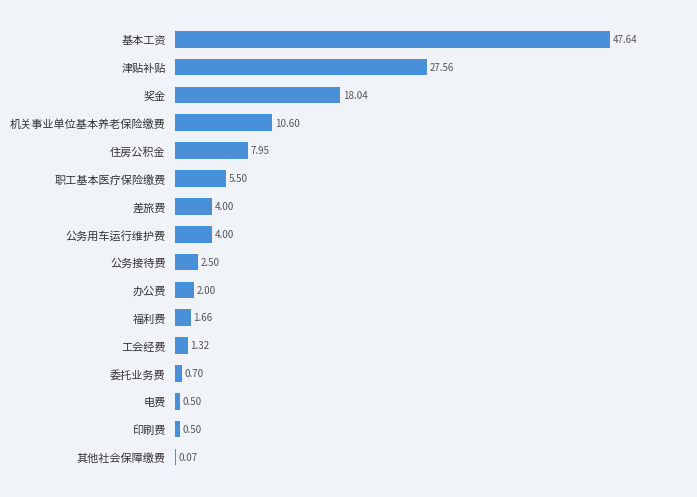

What is the sum of all values?

134.5